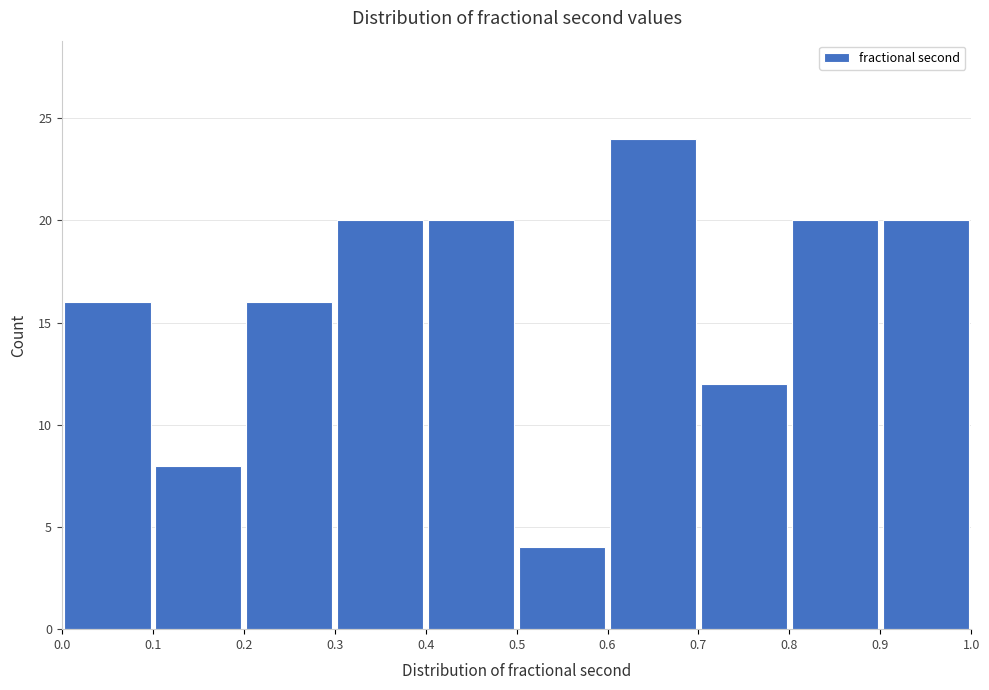

Which range on the x-axis has the tallest bar?

0.6 to 0.7